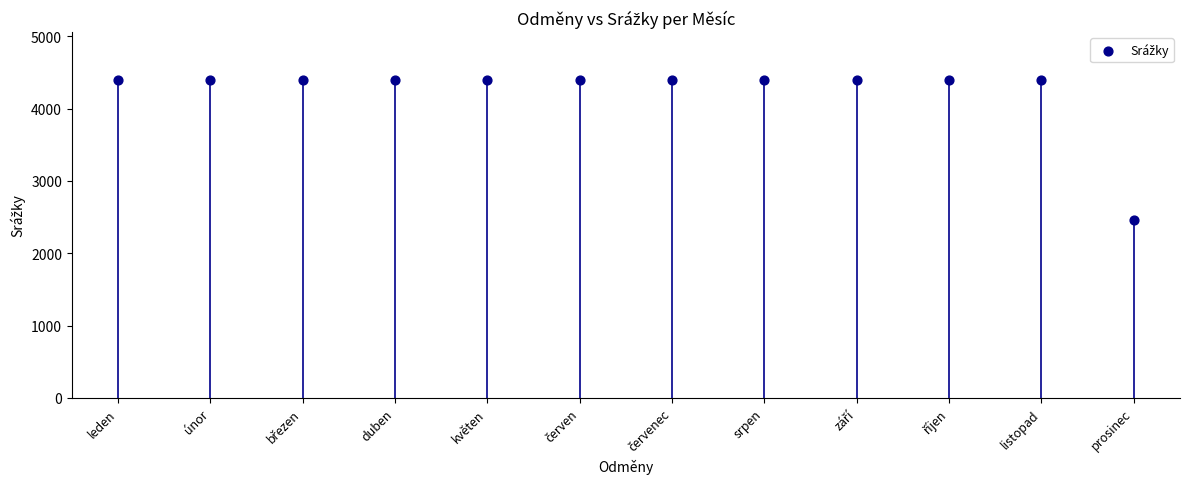

What is the average Y value?

4236